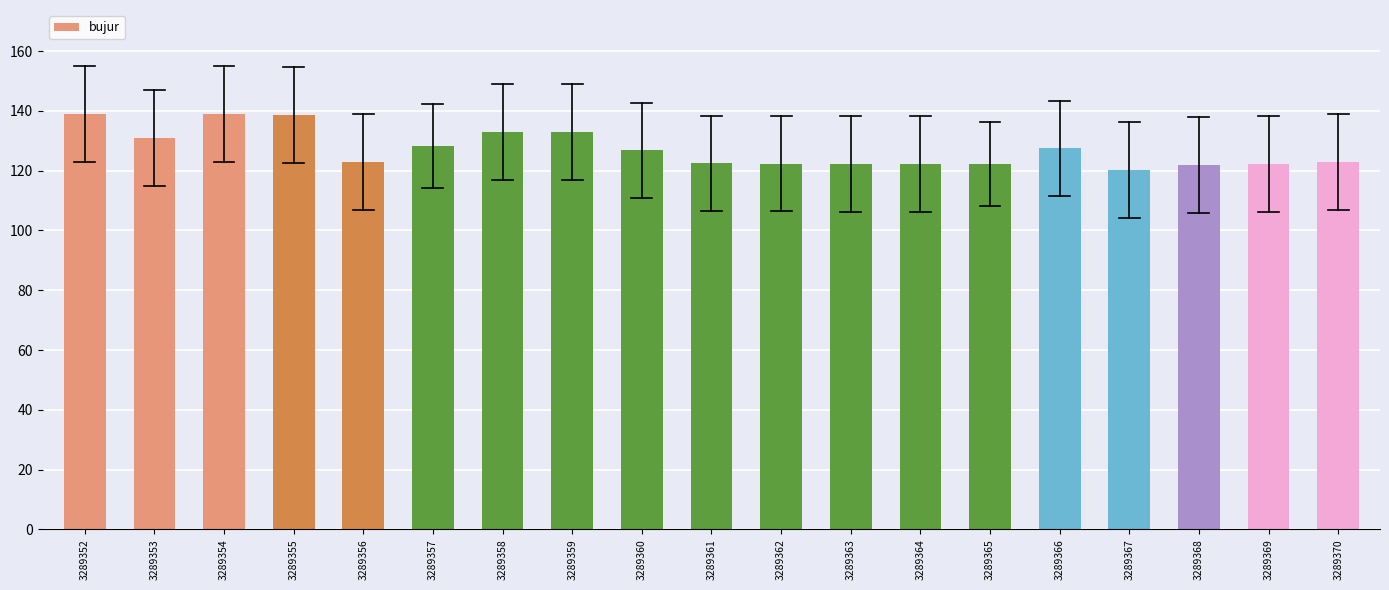

What is the value of the 7th bar from the left?

133.0